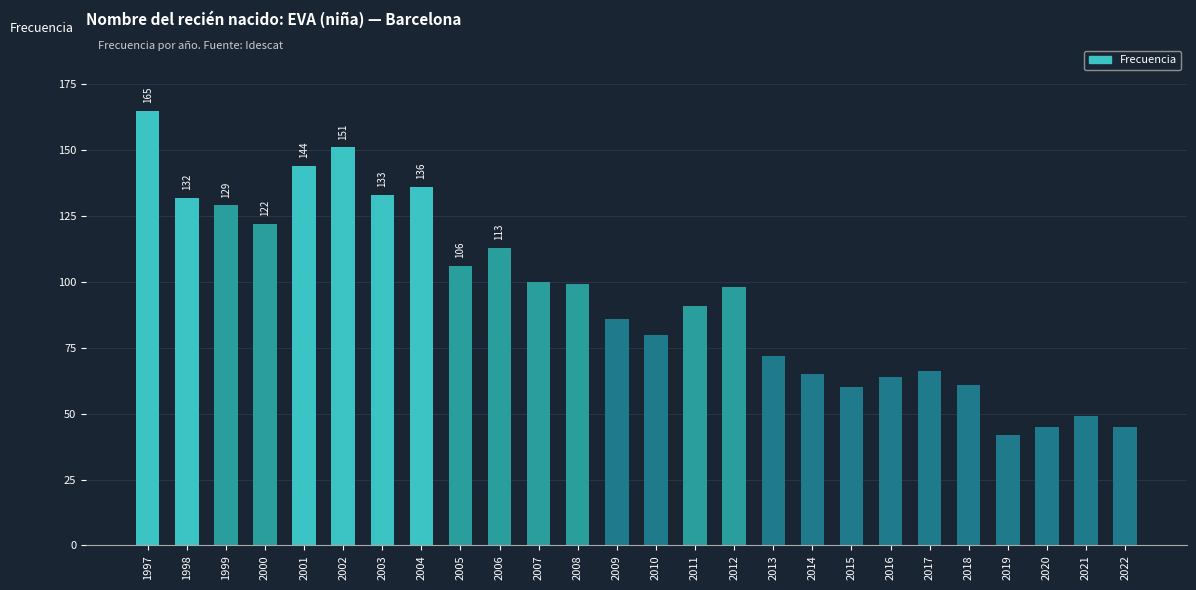

Reading left to right, what are all the values shown in this chart?

165	132	129	122	144	151	133	136	106	113	100	99	86	80	91	98	72	65	60	64	66	61	42	45	49	45